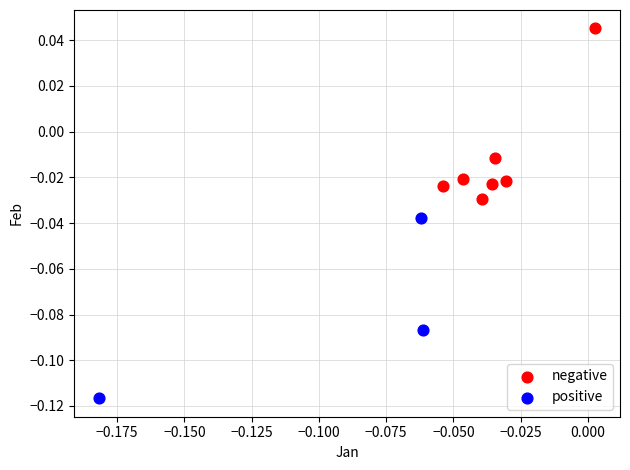

Which series reaches the minimum Y coordinate?

positive